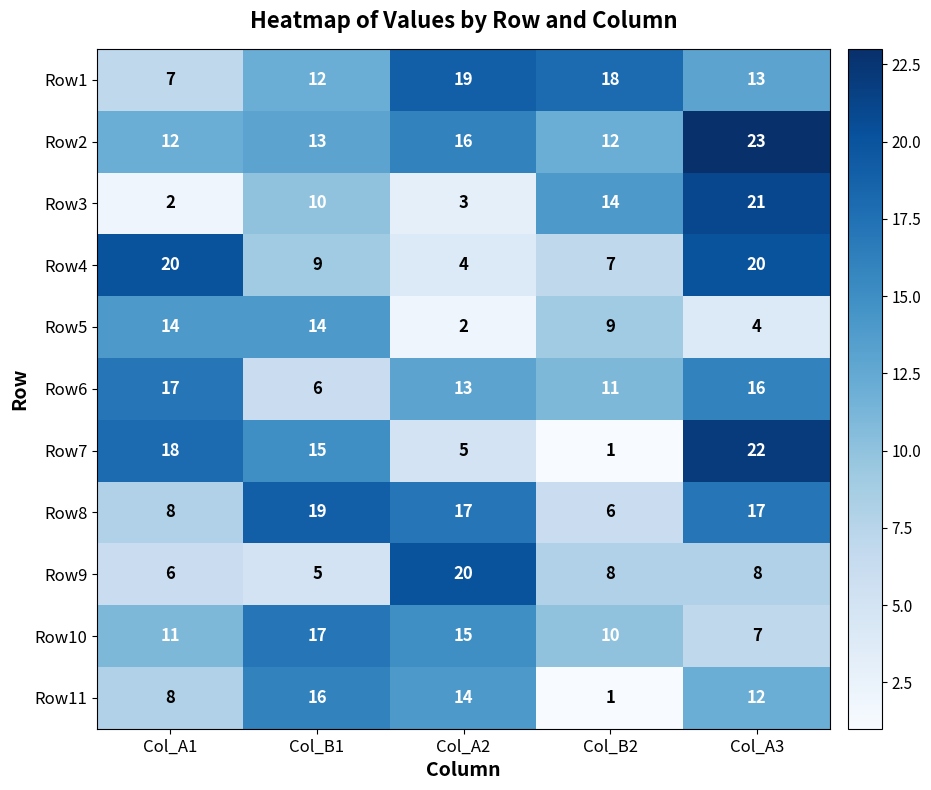

What is the greatest value displayed?

23